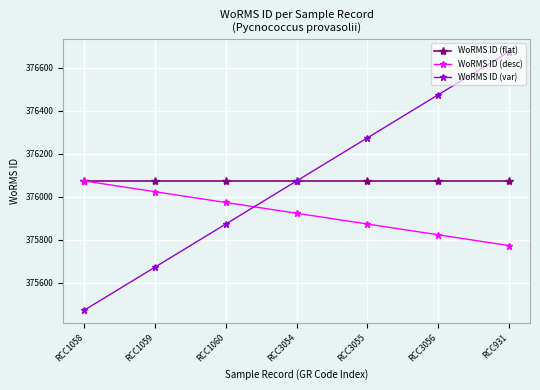

At RCC3055, list the series in order from smallest to largest.

WoRMS ID (desc), WoRMS ID (flat), WoRMS ID (var)